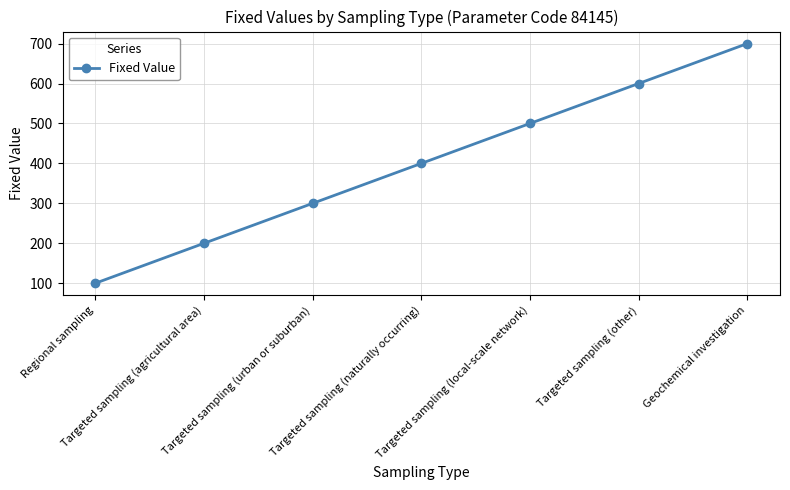

What is the approximate value at Regional sampling, to the nearest 10?

100